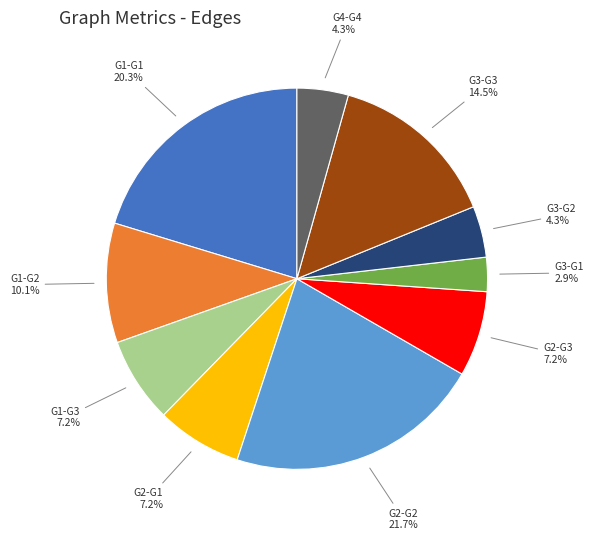

To the nearest percent, what percentage of the pie is G2-G3?

7%